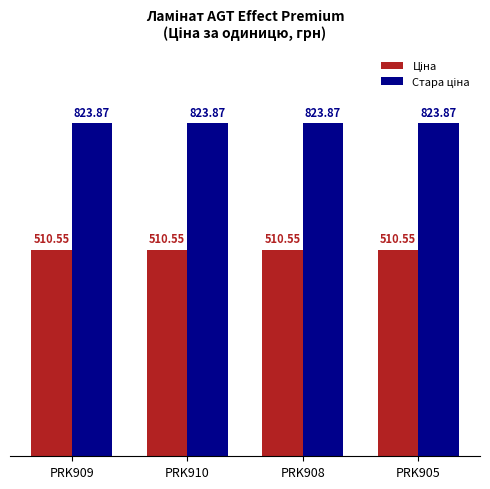

What is the difference between the highest and lowest values at PRK908?

313.3